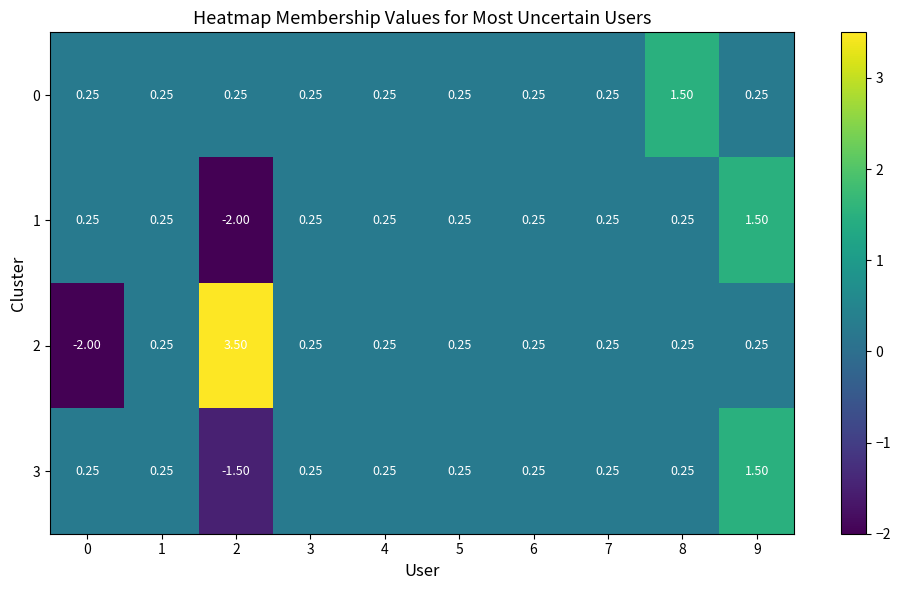

How many categories are shown in the chart?

10